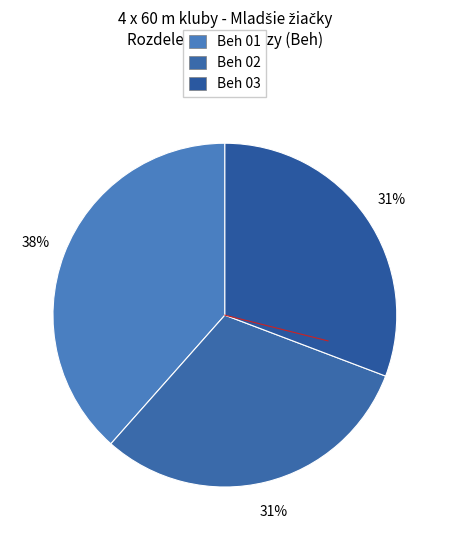

Which category has the biggest portion of the pie?

Beh 01